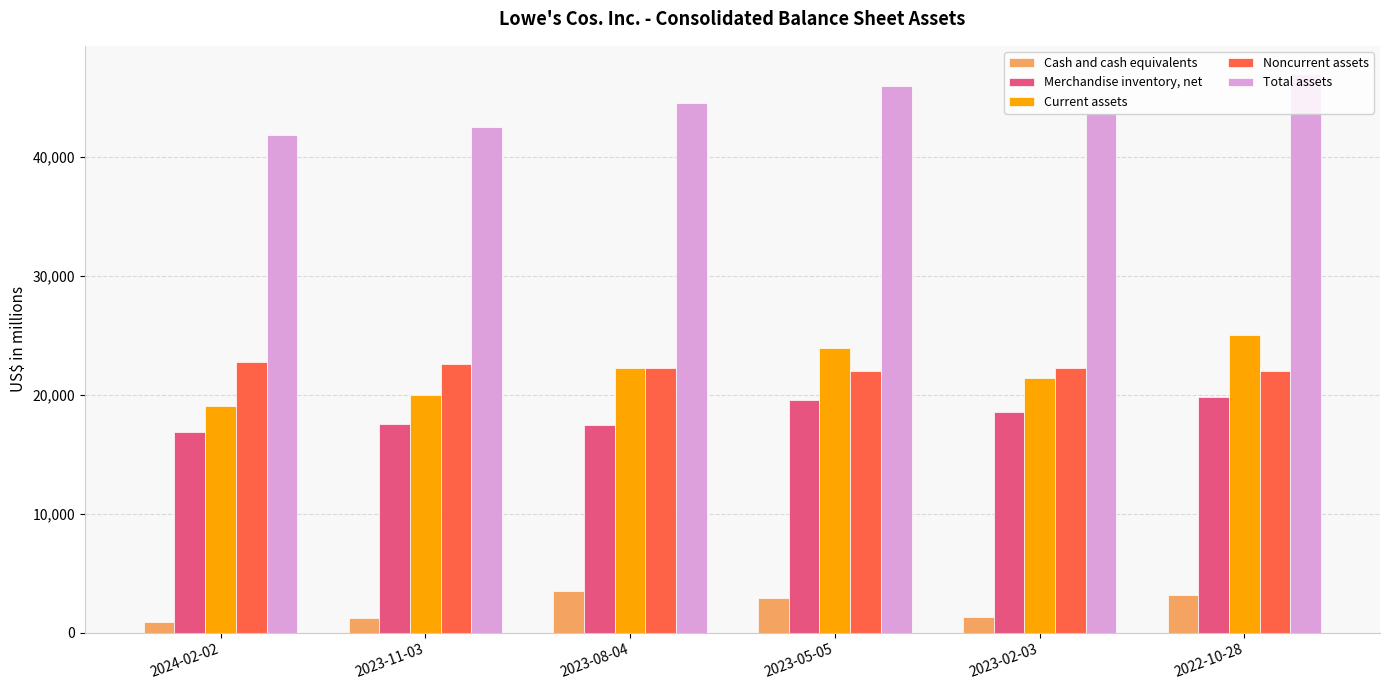

What is the value of the Total assets bar at the 1st from the left?

41795